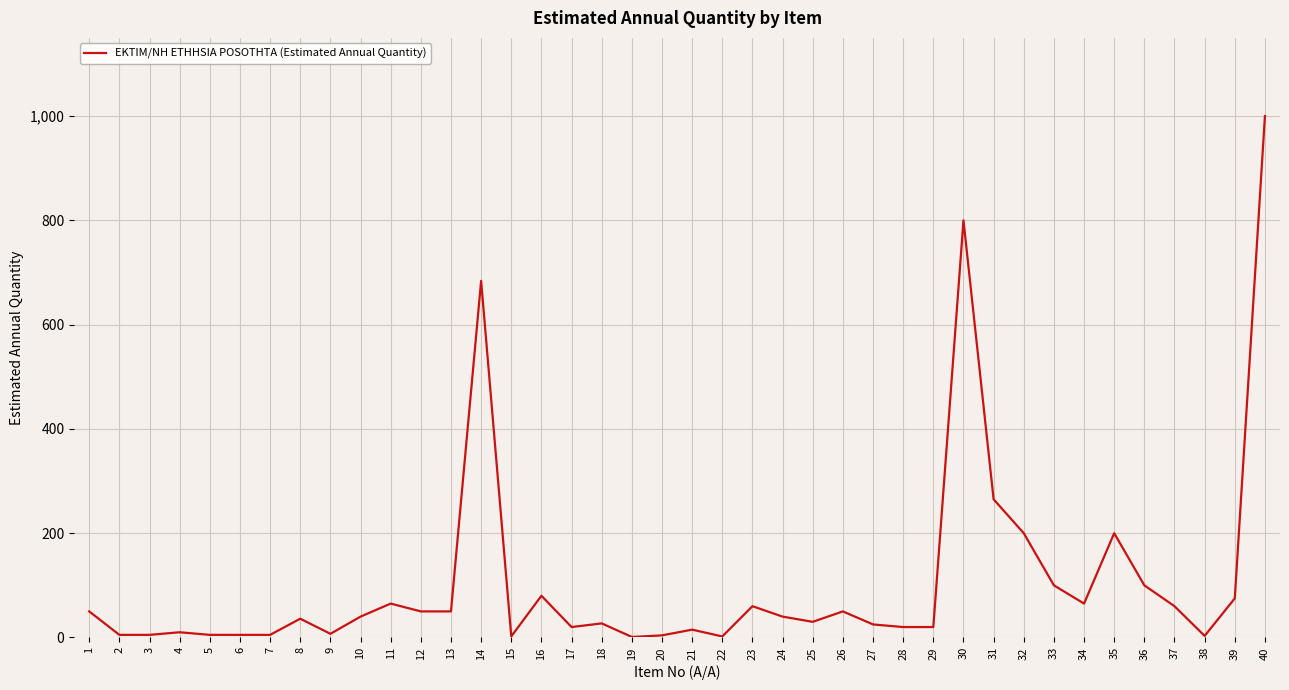

Is it true that the value at 1 is 50?

True